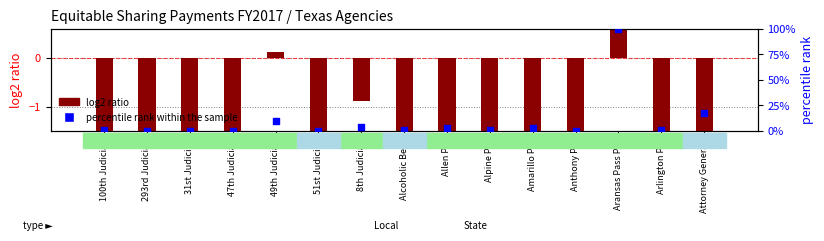

At which category is the sum across all series the highest?

Aransas Pass PD